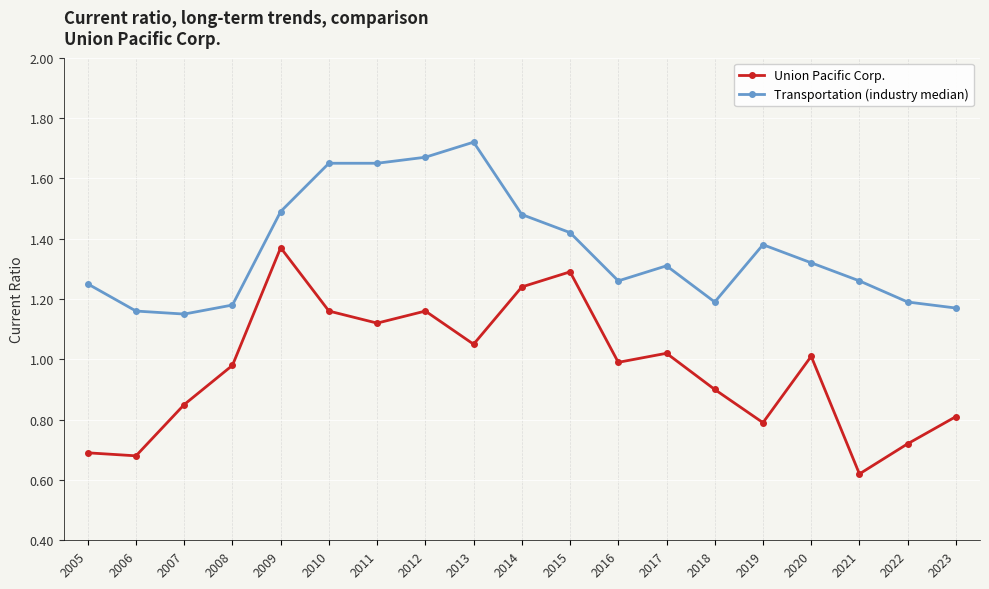

What is the difference between the second highest and second lowest values in the Transportation (industry median) series?

0.5